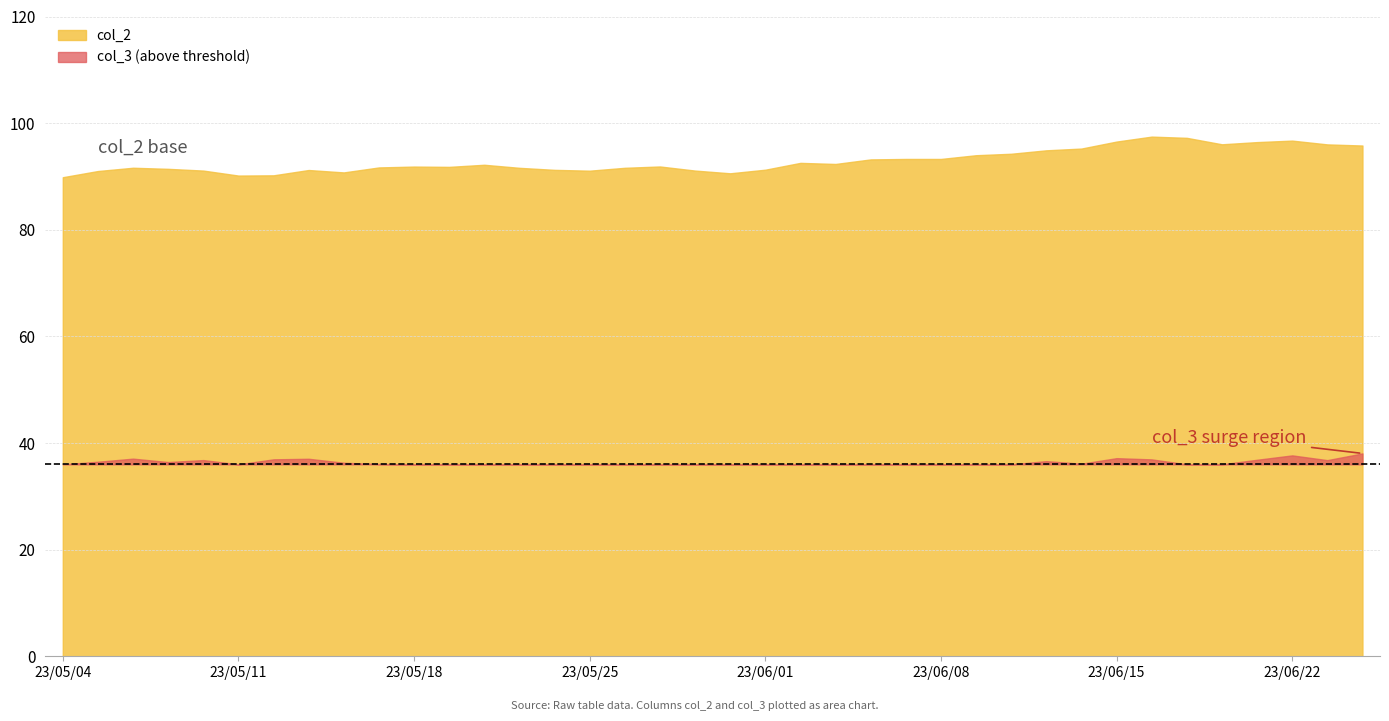

What is the label of the 4th point from the right?

23/06/21